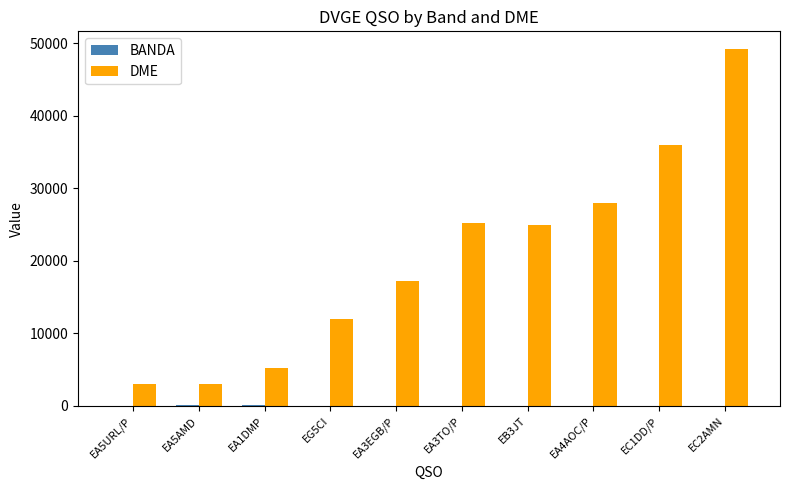

Which label corresponds to the largest value in the chart?

EC2AMN